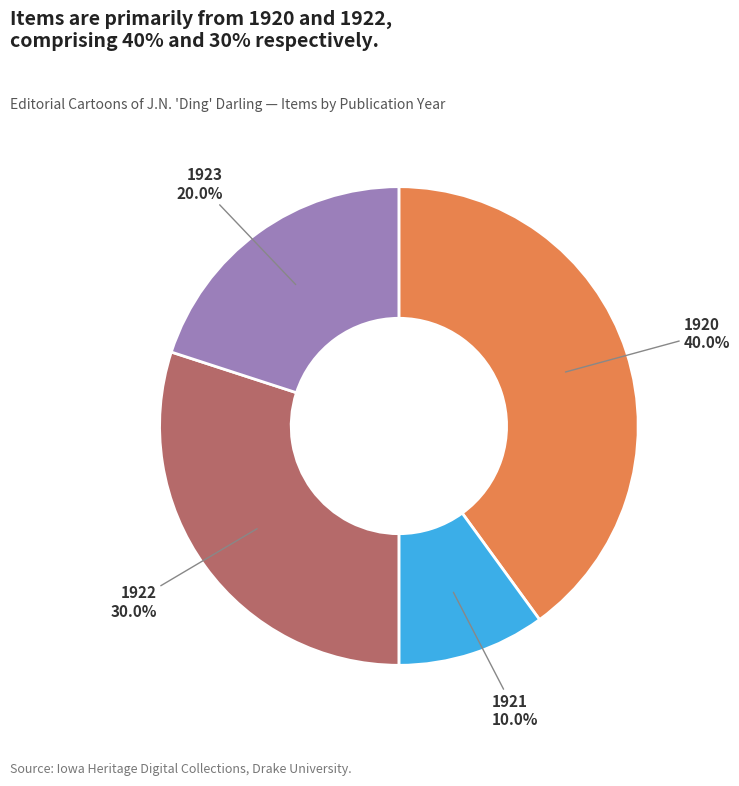

How many slices are in this pie chart?

4